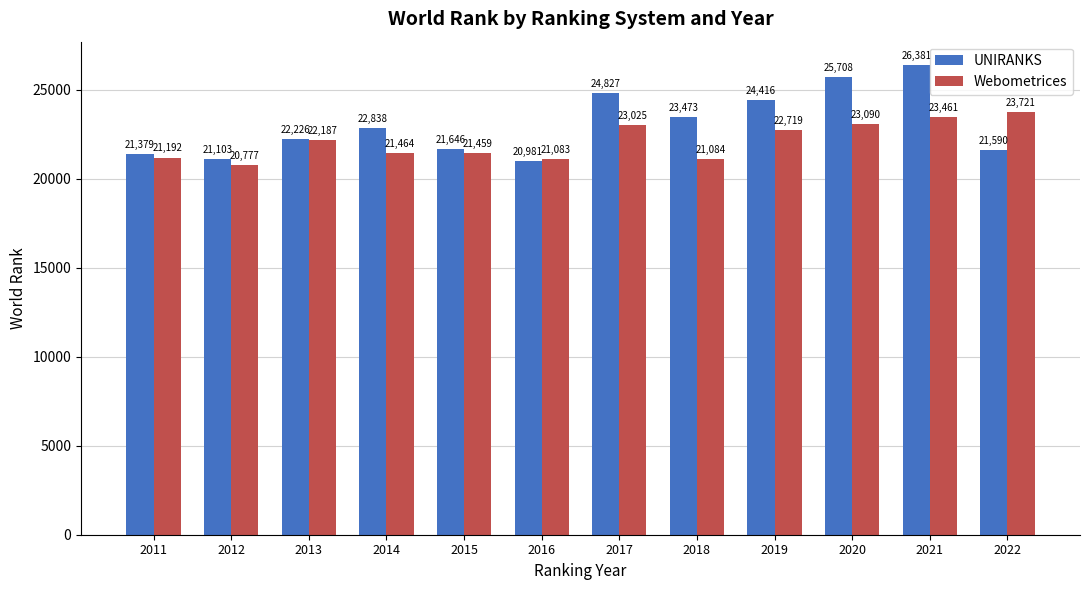

Which series changed the most between 2021 and 2022?

UNIRANKS